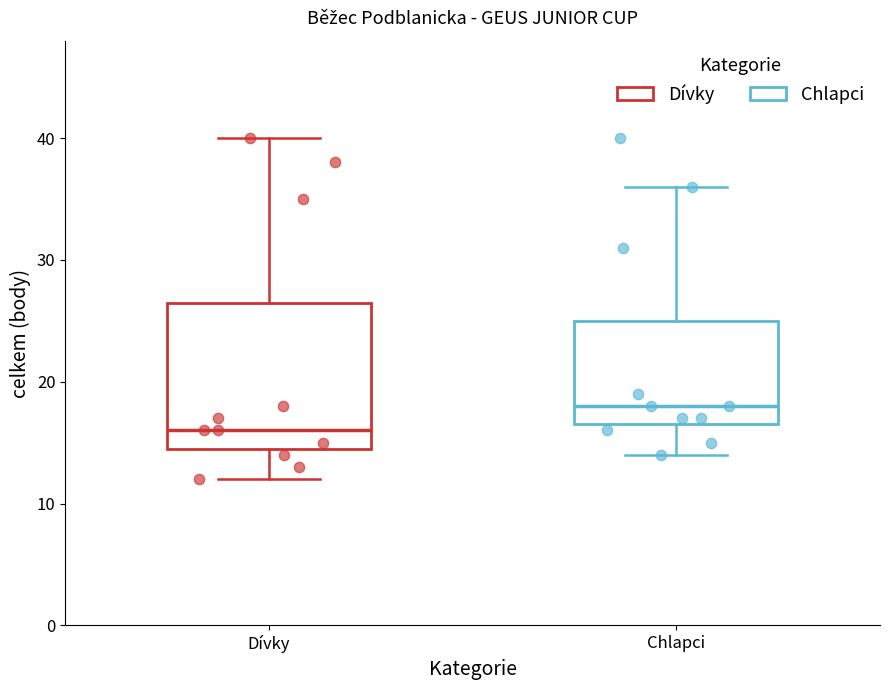

Reading left to right, transcribe this box plot: for each box, give where its median line is, the range the box spans, and where its two whiskers end, as read against the y-axis. The values are not printed on the chart, so give them approximately, as read against the axis.

Dívky: median 16, box 15 to 27, whiskers 12 to 40
Chlapci: median 18, box 17 to 25, whiskers 14 to 36